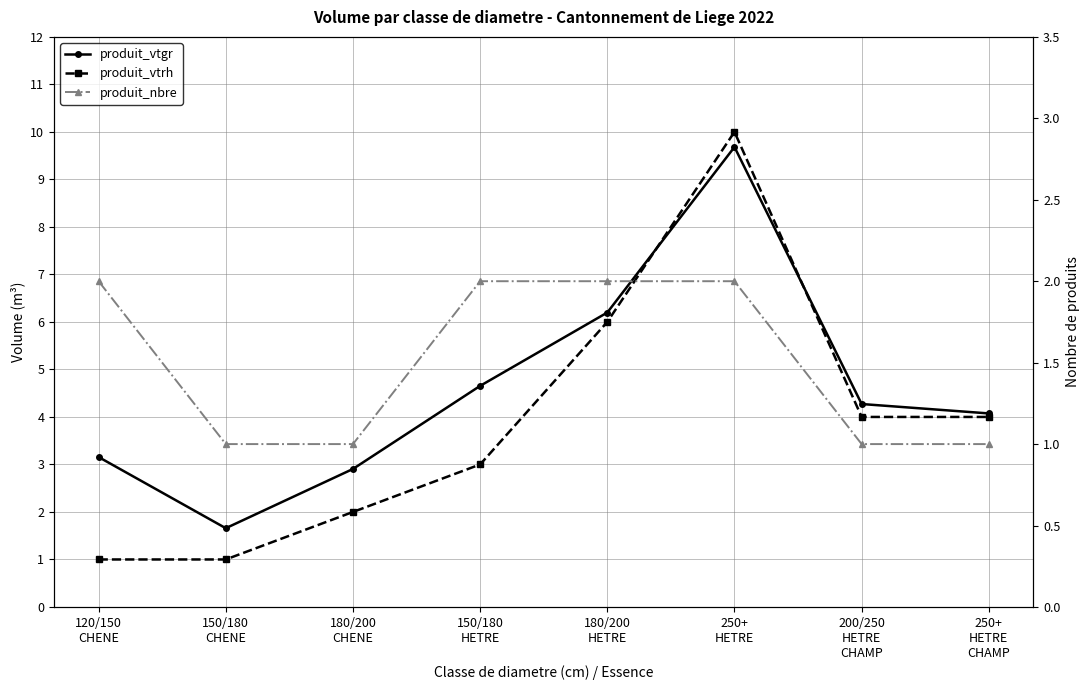

Between which two adjacent categories do produit_vtgr and produit_vtrh first intersect?

180/200
HETRE and 250+
HETRE